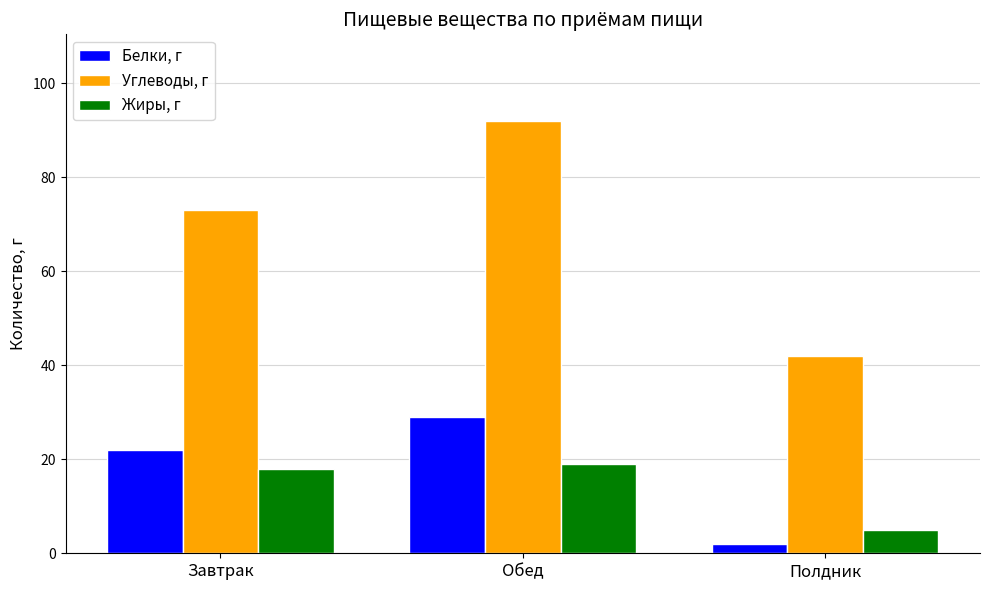

What is the label of the 3rd bar from the left?

Полдник